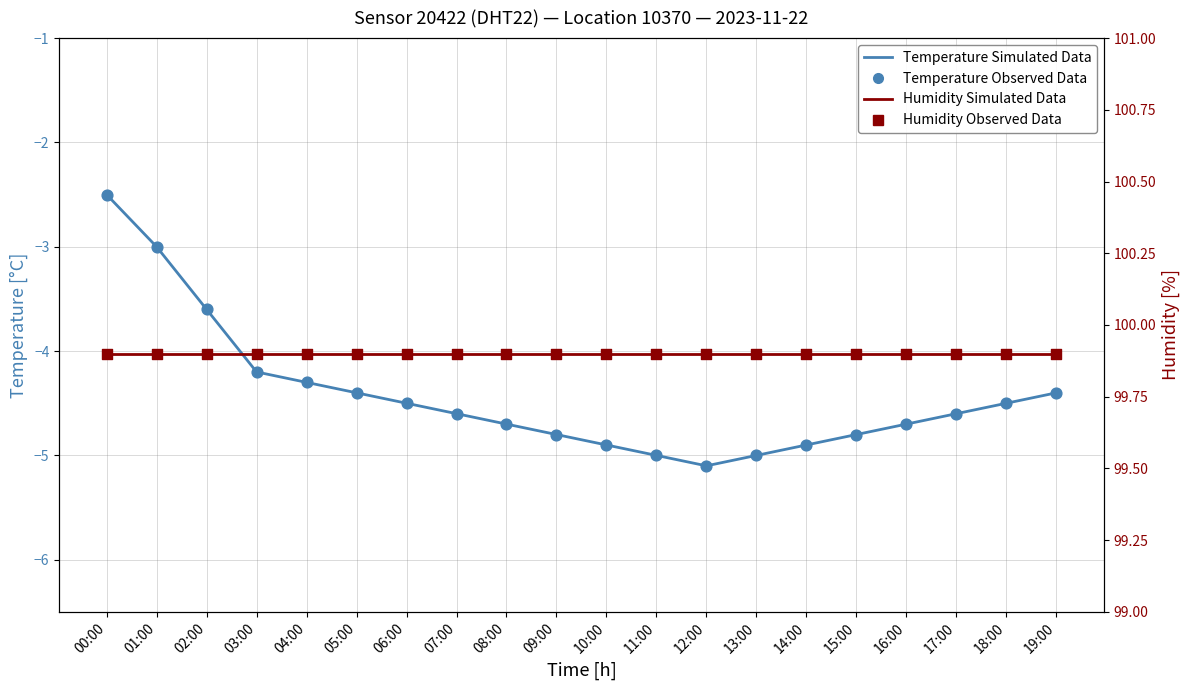

Is the value of Temperature Observed at 10:00 greater than the value of Humidity (%) at 02:00?

No